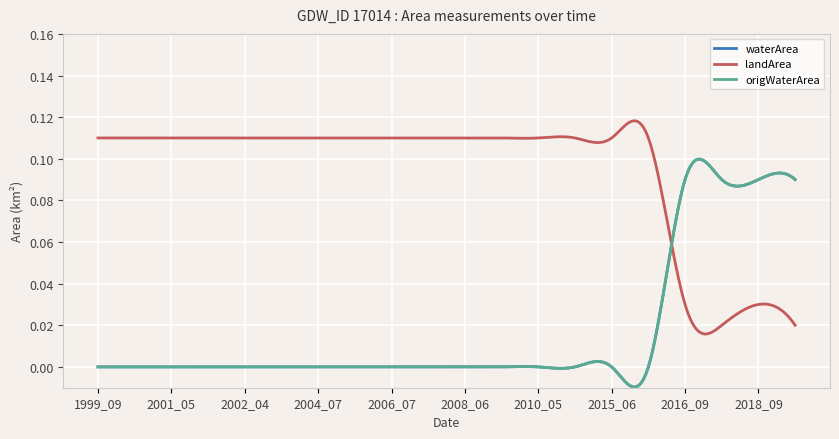

Reading left to right, what are all the values shown in this chart?

waterArea: 0.0	0.0	0.0	0.0	0.0	0.0	0.0	0.0	0.0	0.0	0.0	0.0	0.0	0.0	0.0	0.0	0.1	0.1	0.1	0.1
landArea: 0.1	0.1	0.1	0.1	0.1	0.1	0.1	0.1	0.1	0.1	0.1	0.1	0.1	0.1	0.1	0.1	0.0	0.0	0.0	0.0
origWaterArea: 0.0	0.0	0.0	0.0	0.0	0.0	0.0	0.0	0.0	0.0	0.0	0.0	0.0	0.0	0.0	0.0	0.1	0.1	0.1	0.1